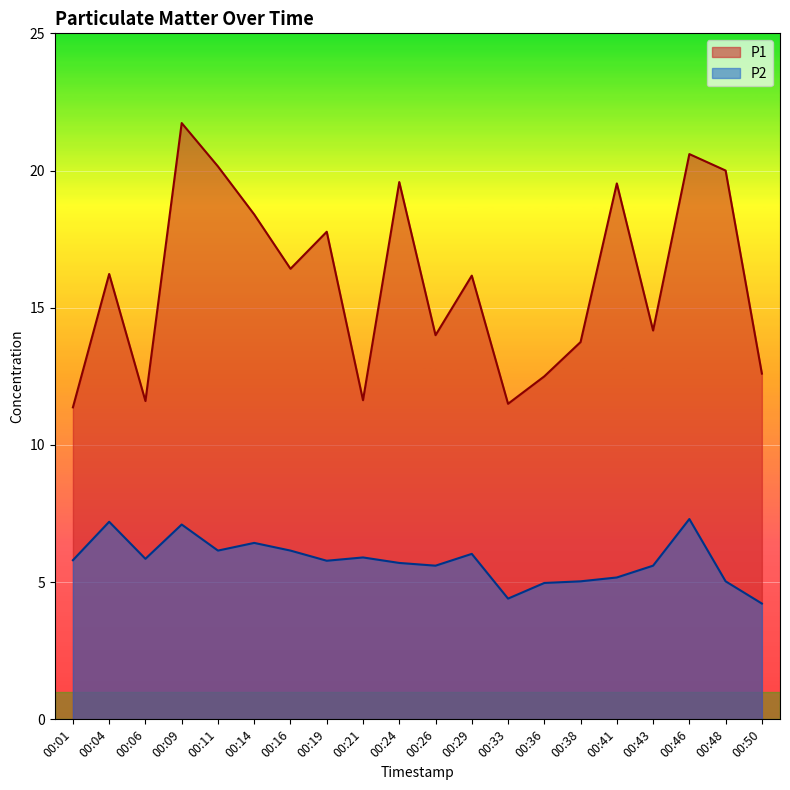

At which category does P1 reach its first local valley?

00:06